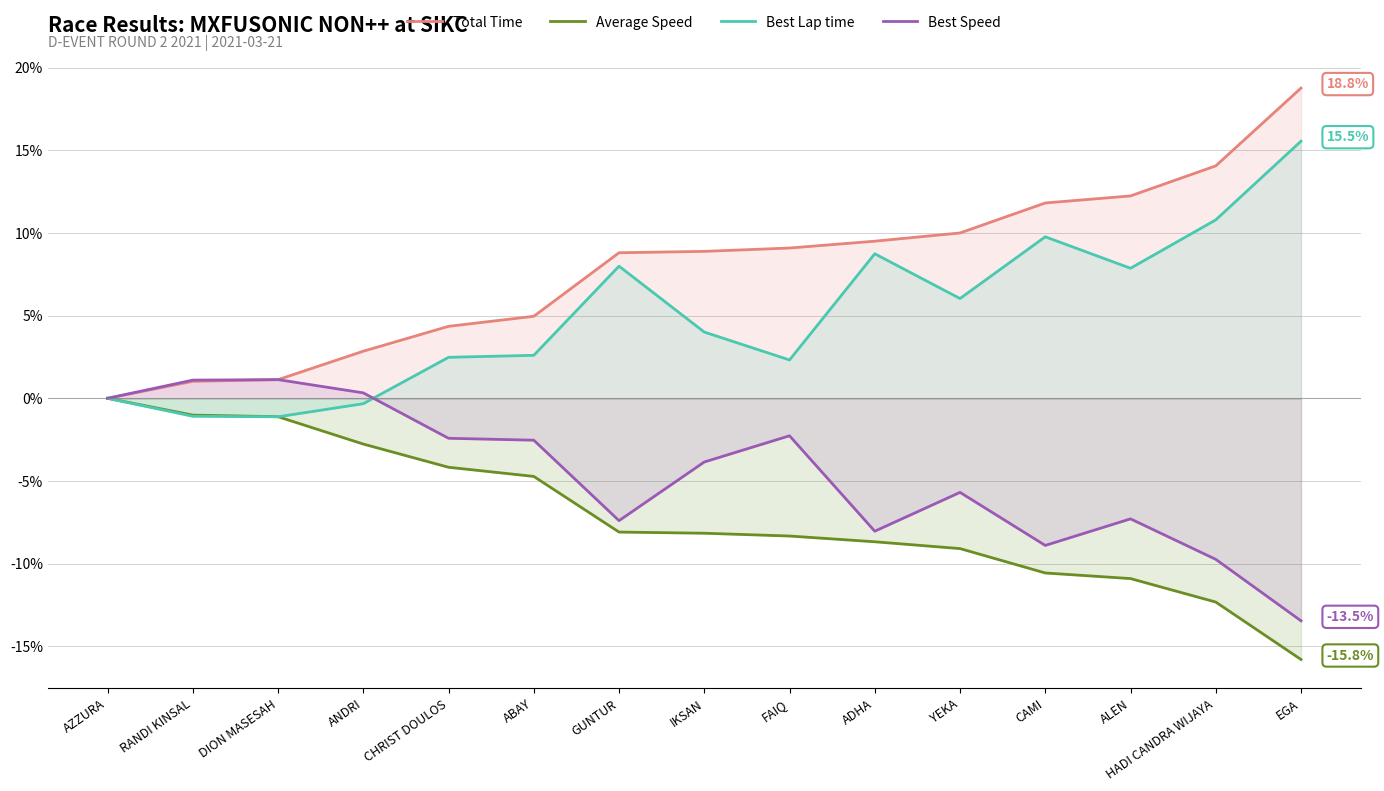

True or false: Total Time and Best Lap time cross at least once.

False